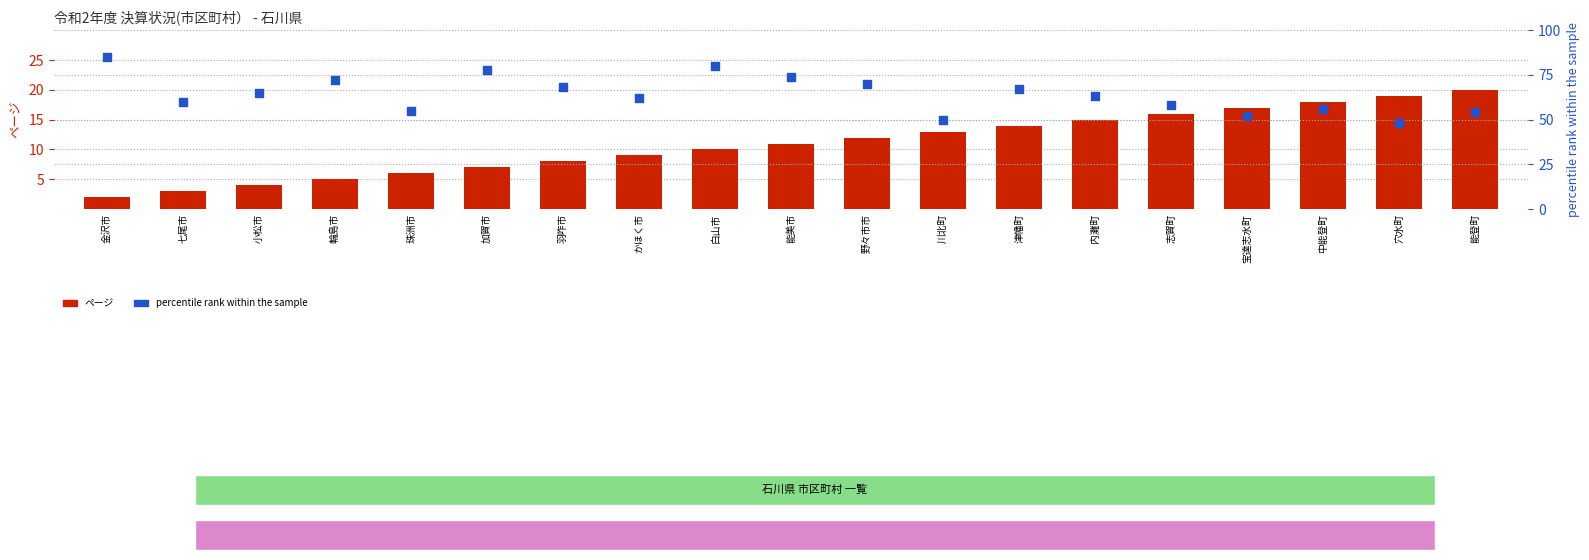

At which category is the sum across all series the highest?

白山市